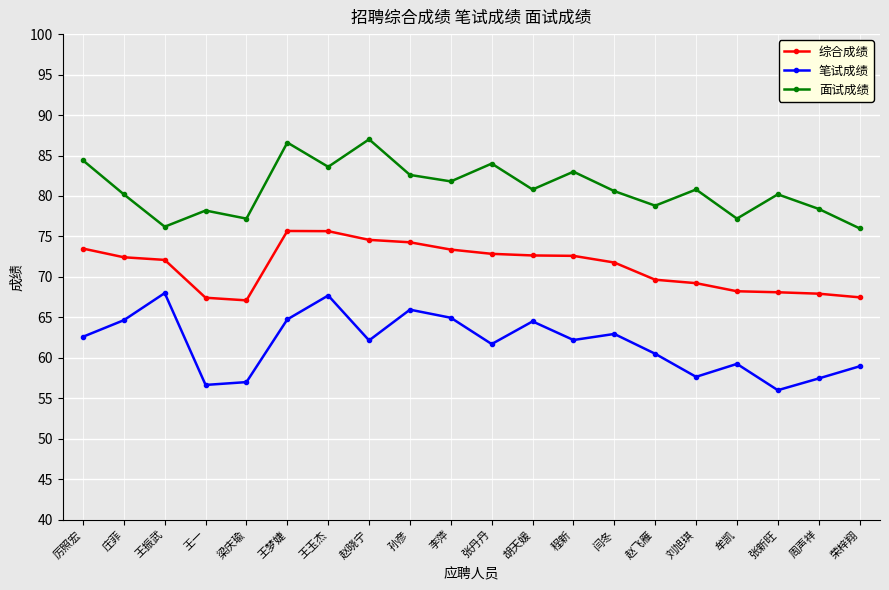

The 综合成绩 series shows 67.9 at 周声祥. True or false?

True